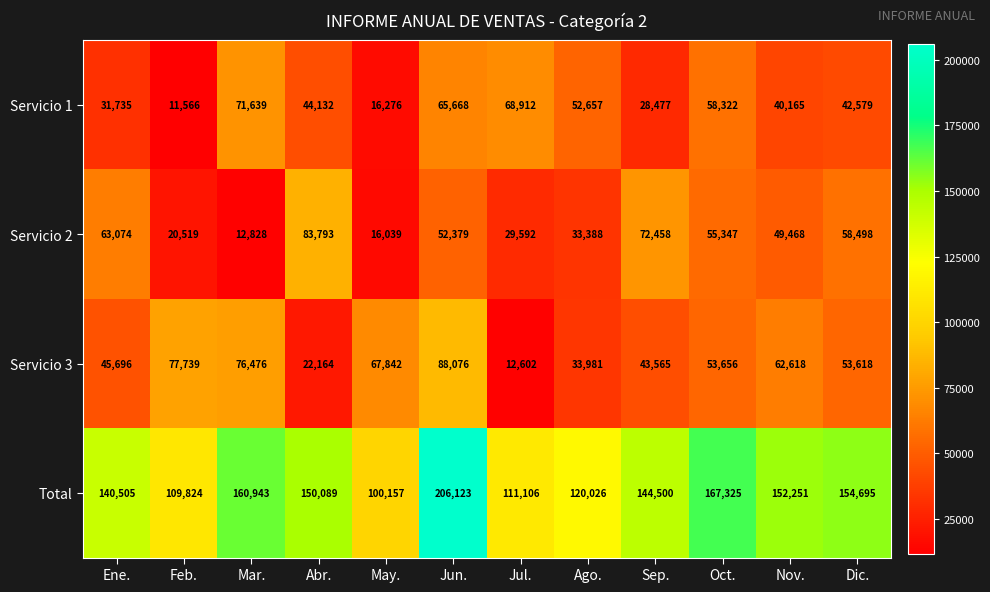

Count the number of categories in the chart.

12